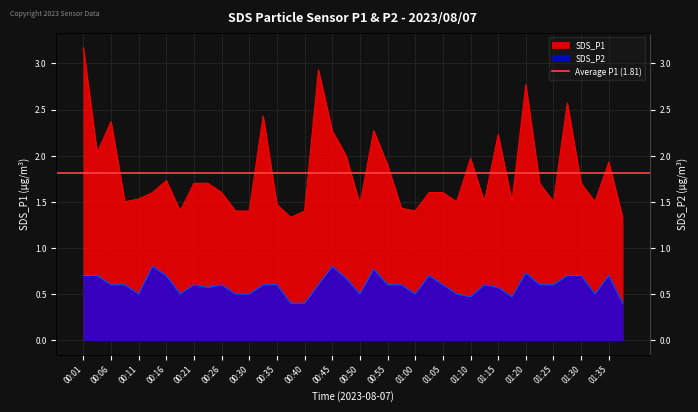

Rank the series by their maximum value, from lowest to highest.

SDS_P2, SDS_P1